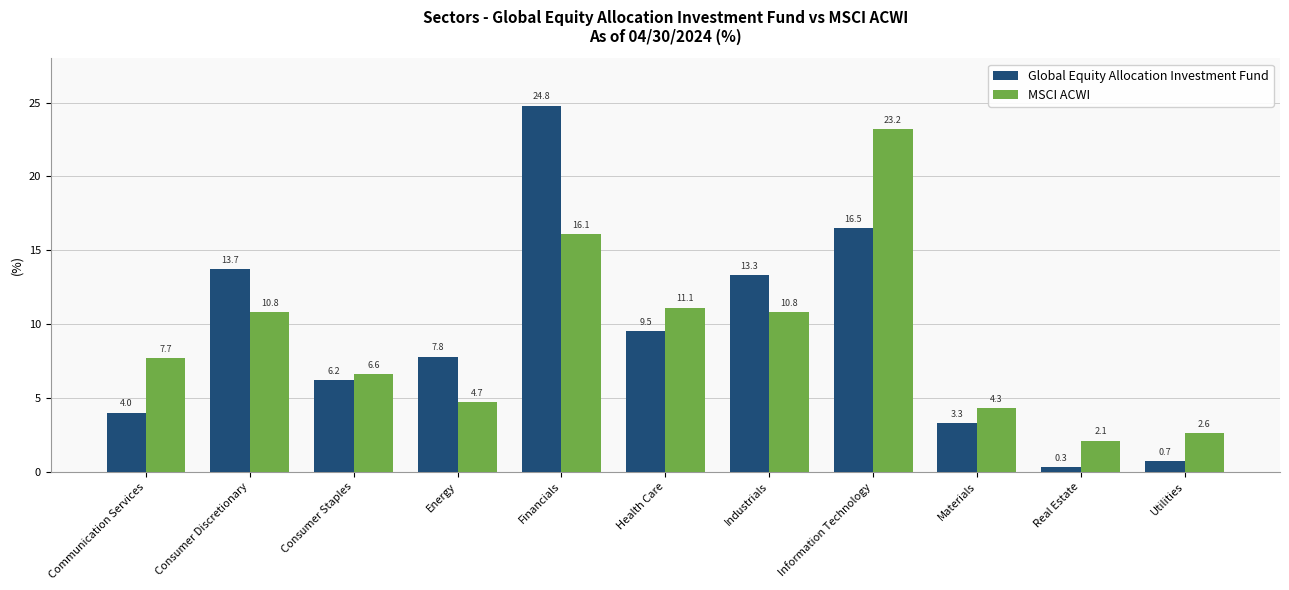

Reading left to right, what are all the values shown in this chart?

Global Equity Allocation Investment Fund: 4.0	13.7	6.2	7.8	24.8	9.5	13.3	16.5	3.3	0.3	0.7
MSCI ACWI: 7.7	10.8	6.6	4.7	16.1	11.1	10.8	23.2	4.3	2.1	2.6